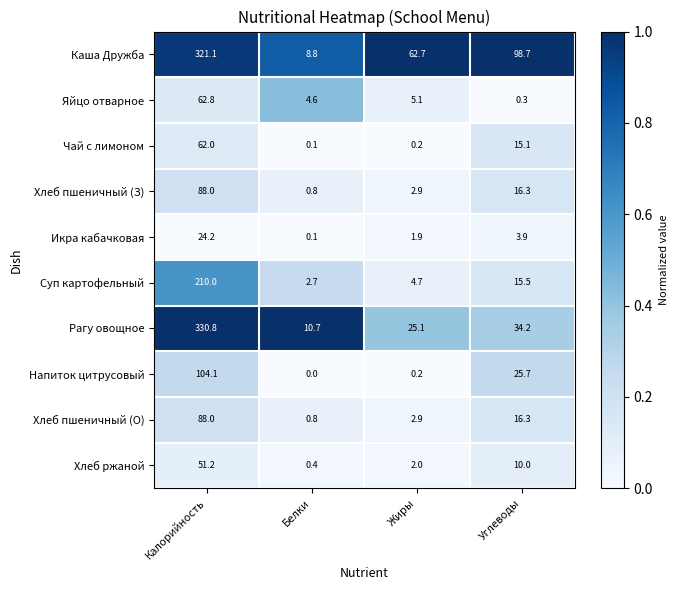

How many data points does each series have?

4